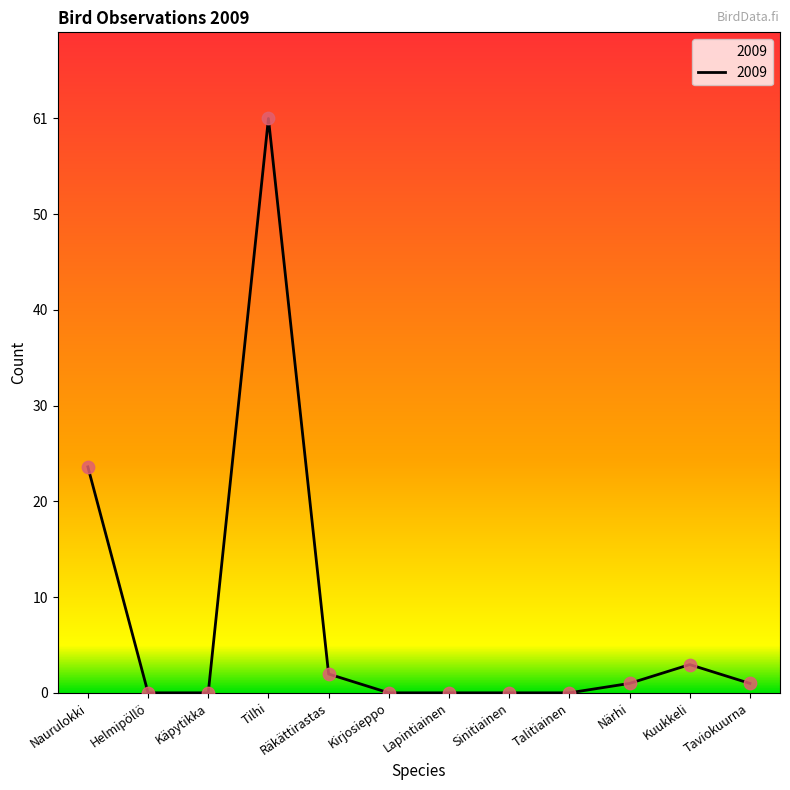

Which has a higher value, Tilhi or Taviokuurna?

Tilhi